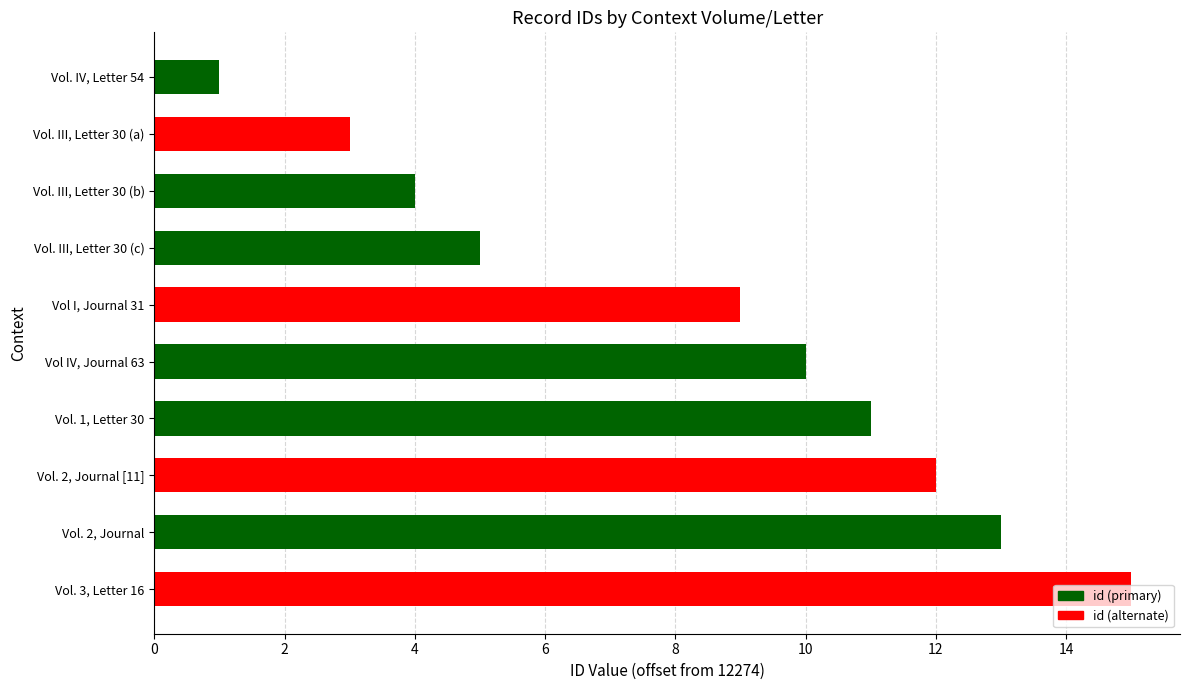

How many bars are there in total?

10